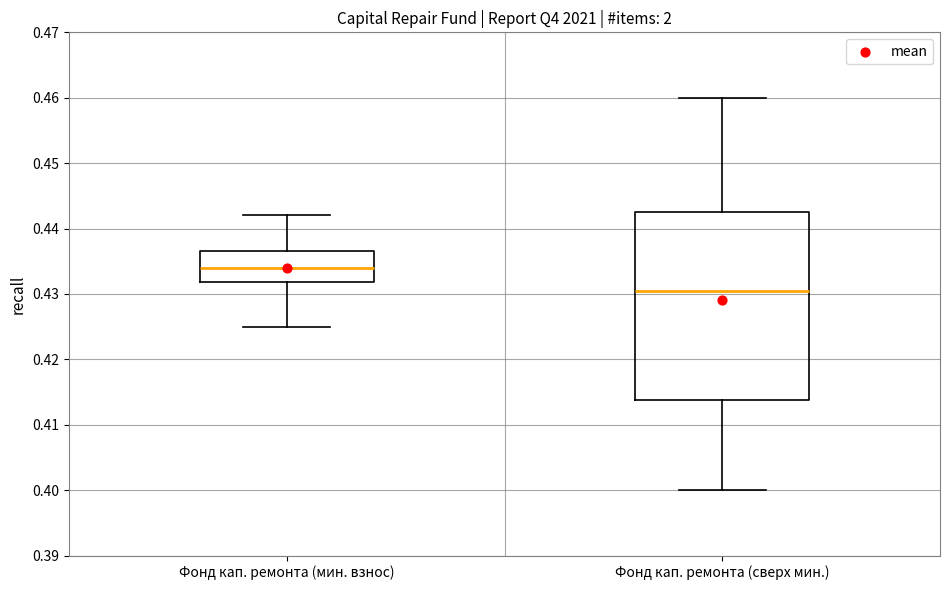

Where is the lower edge of the box for Фонд кап. ремонта (мин. взнос) on the y-axis? The values are not printed on the chart, so give them approximately, as read against the axis.

0.432